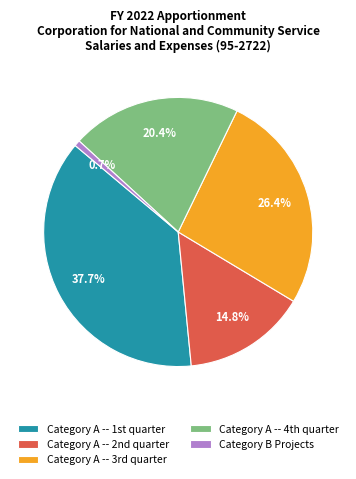

Is there any slice that represents more than half of the pie?

No